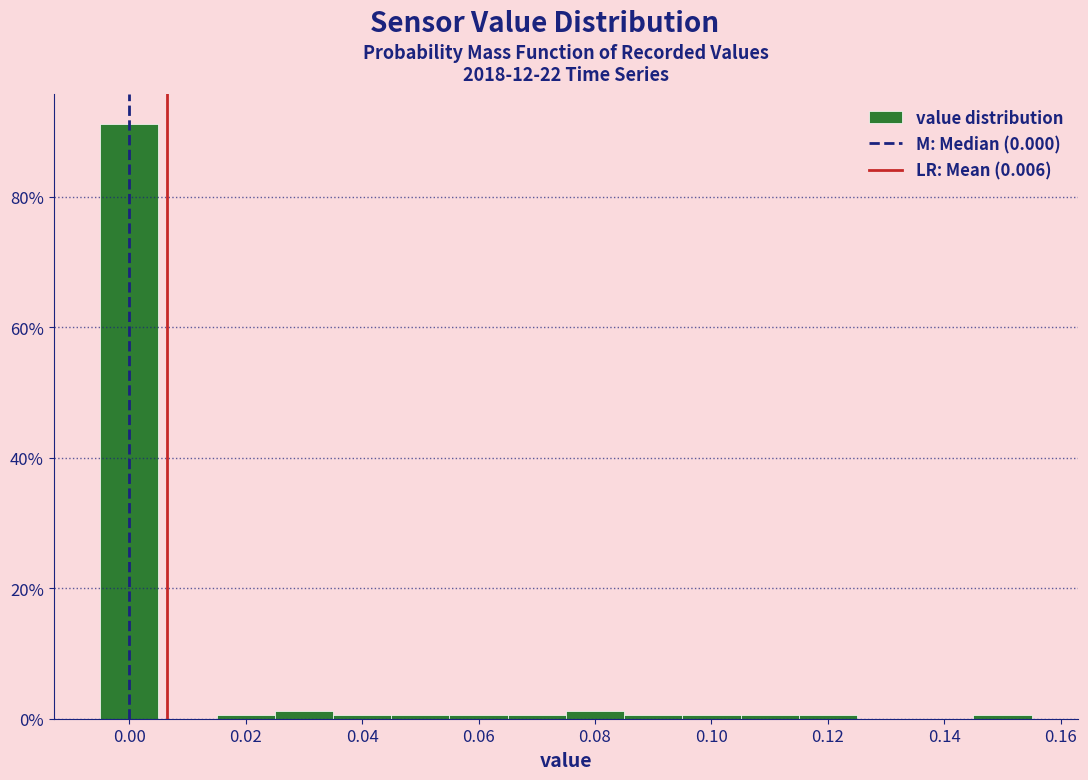

How tall is the bar that spans -0.005 to 0.005 on the x-axis? Neither the bar edges nor the heights are printed on the chart, so give them approximately, as read against the axes.

92